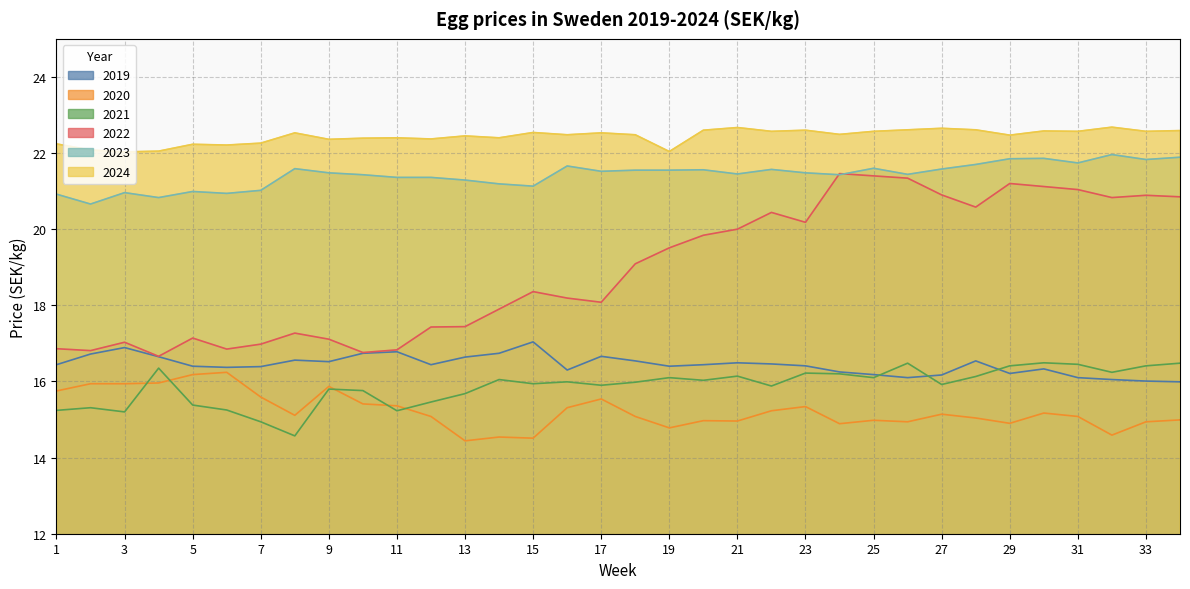

The value of 2021 at 14 is 16.1. True or false?

True